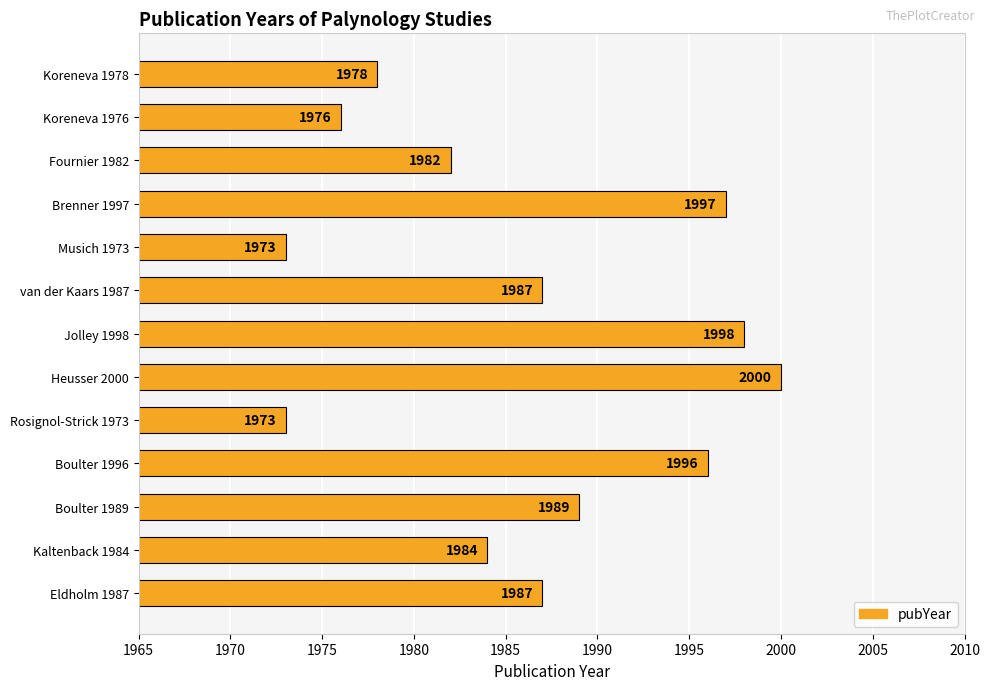

What is the change in value from Musich 1973 to Eldholm 1987?

+14